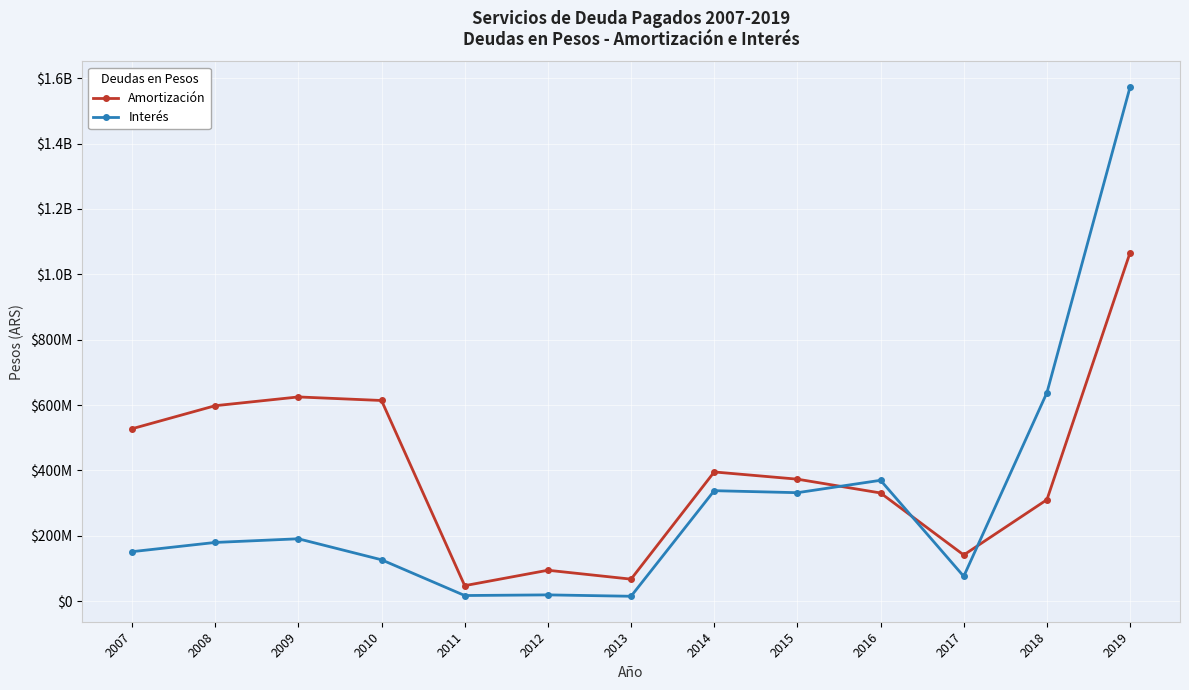

In Amortización, how many points are higher than both neighbors (excluding endpoints)?

3